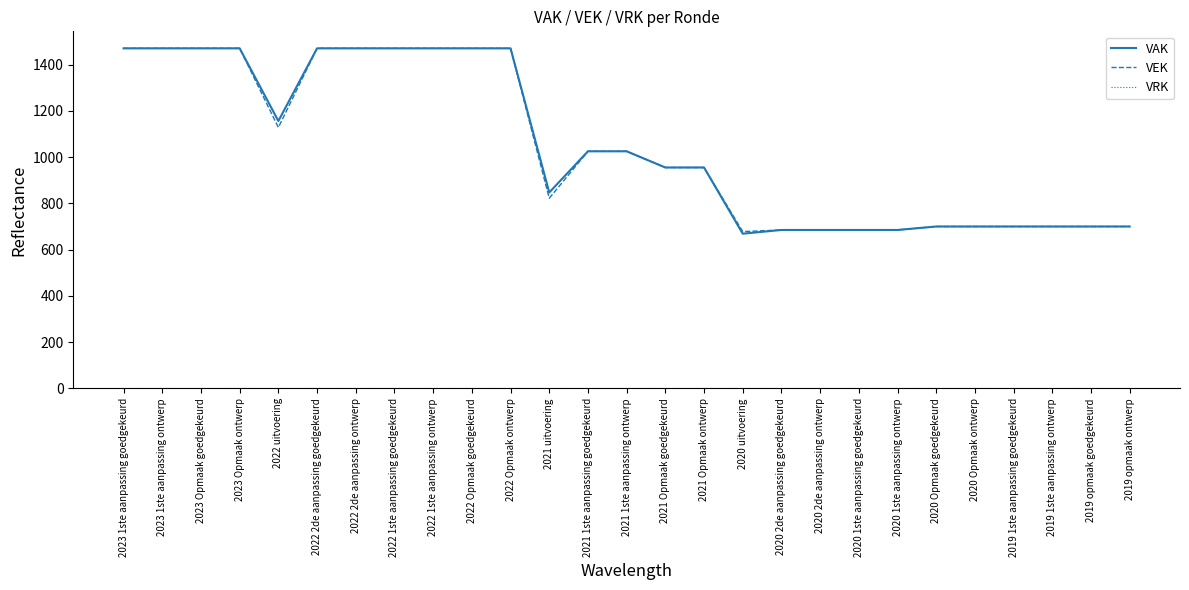

What is the lowest value of the VAK series?

669